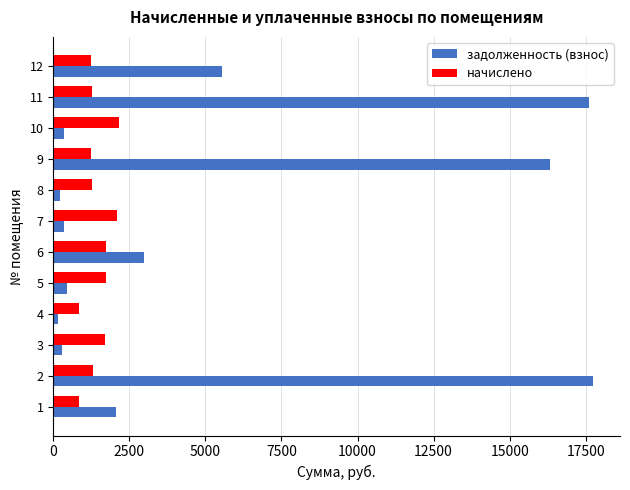

What is the difference between the maximum and minimum values in the задолженность (взнос) series?

17597.3